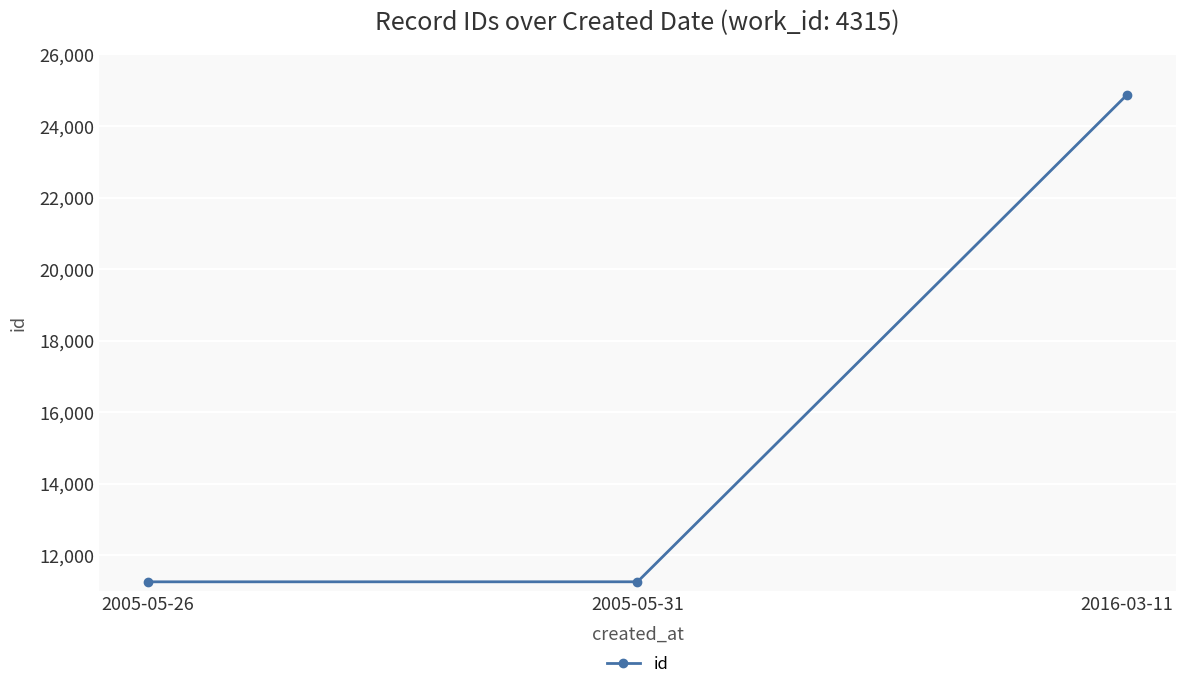

How many series are shown in this chart?

1